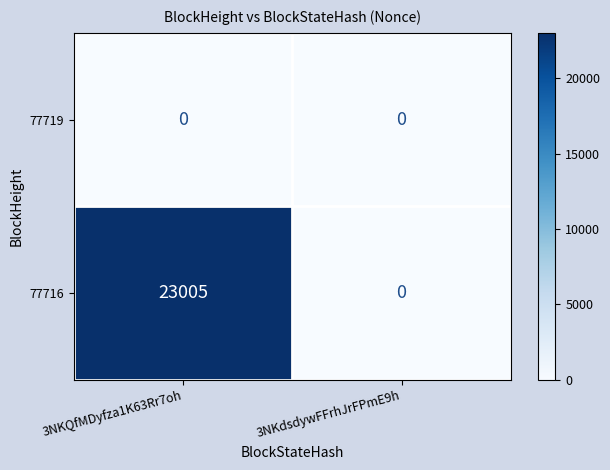

Reading right to left, extract all data points from this chart.

77719: 3NKdsdywFFrhJrFPmE9h=0	3NKQfMDyfza1K63Rr7oh=0
77716: 3NKdsdywFFrhJrFPmE9h=0	3NKQfMDyfza1K63Rr7oh=23005